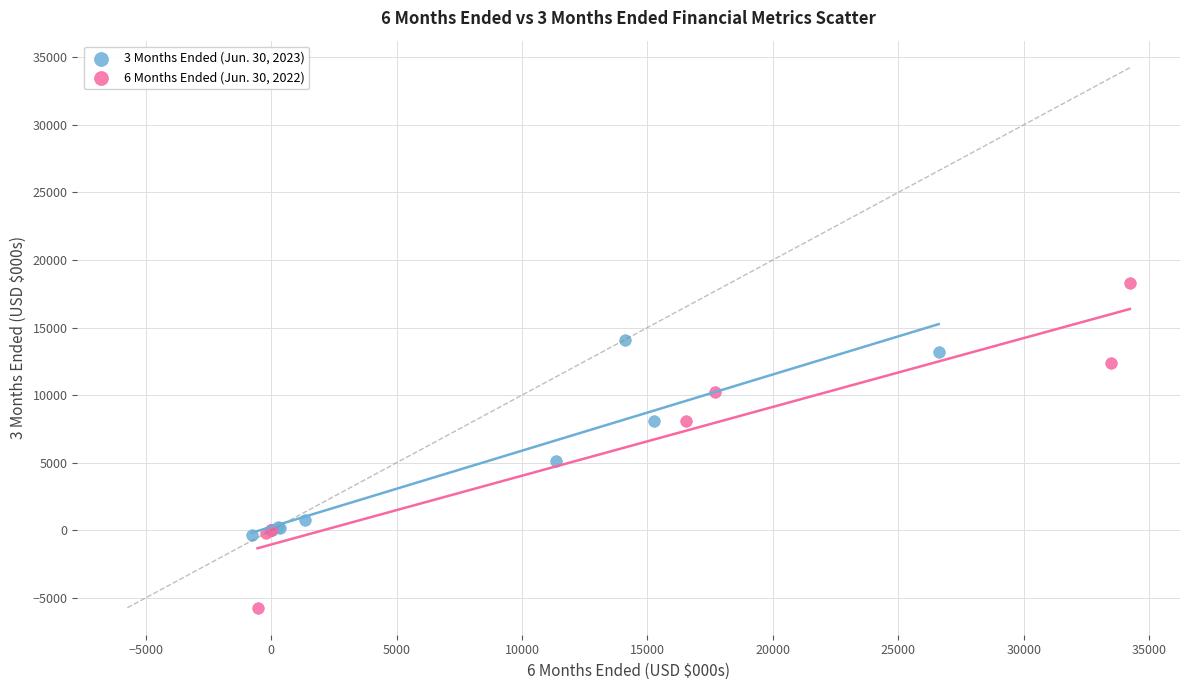

Which series reaches the minimum Y coordinate?

6 Months Ended (Jun. 30, 2022)